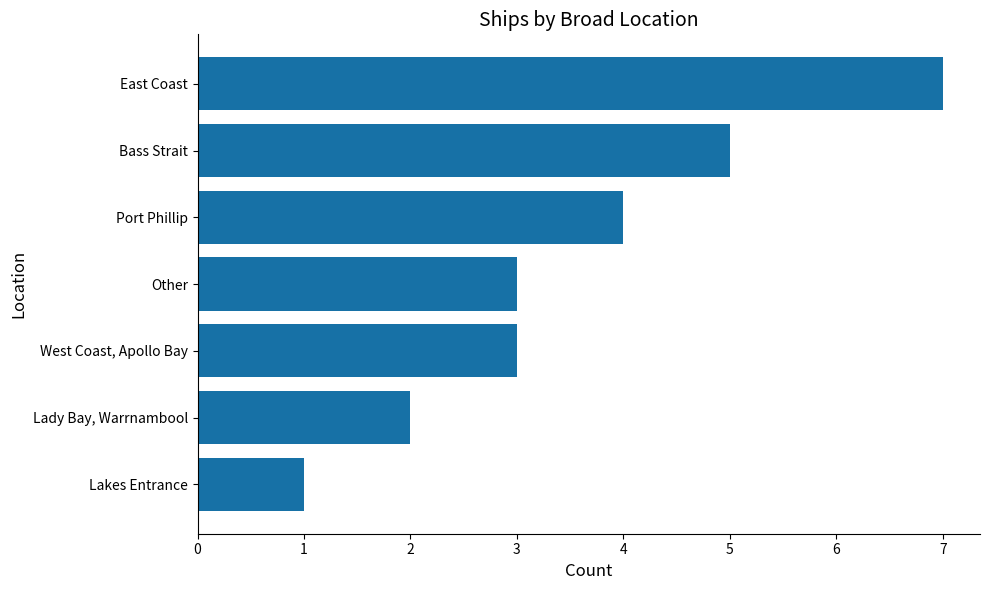

The chart shows a value of 4 at Port Phillip. True or false?

True